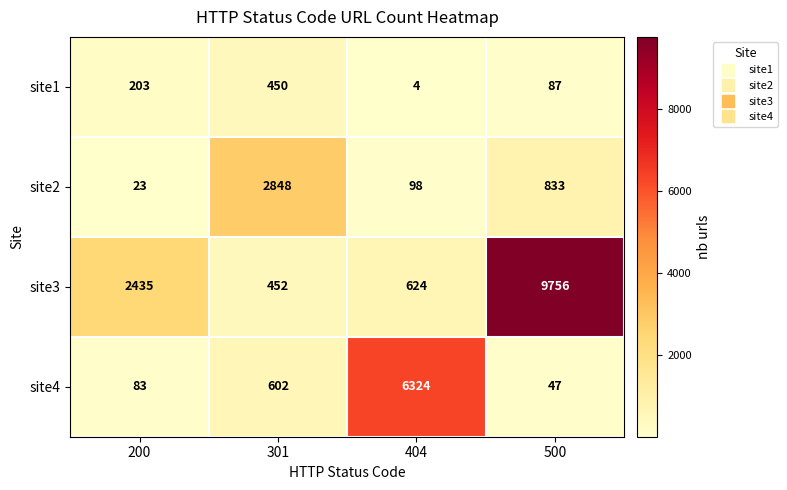

Reading left to right, transcribe all the data shown in this chart.

site1: 203	450	4	87
site2: 23	2848	98	833
site3: 2435	452	624	9756
site4: 83	602	6324	47